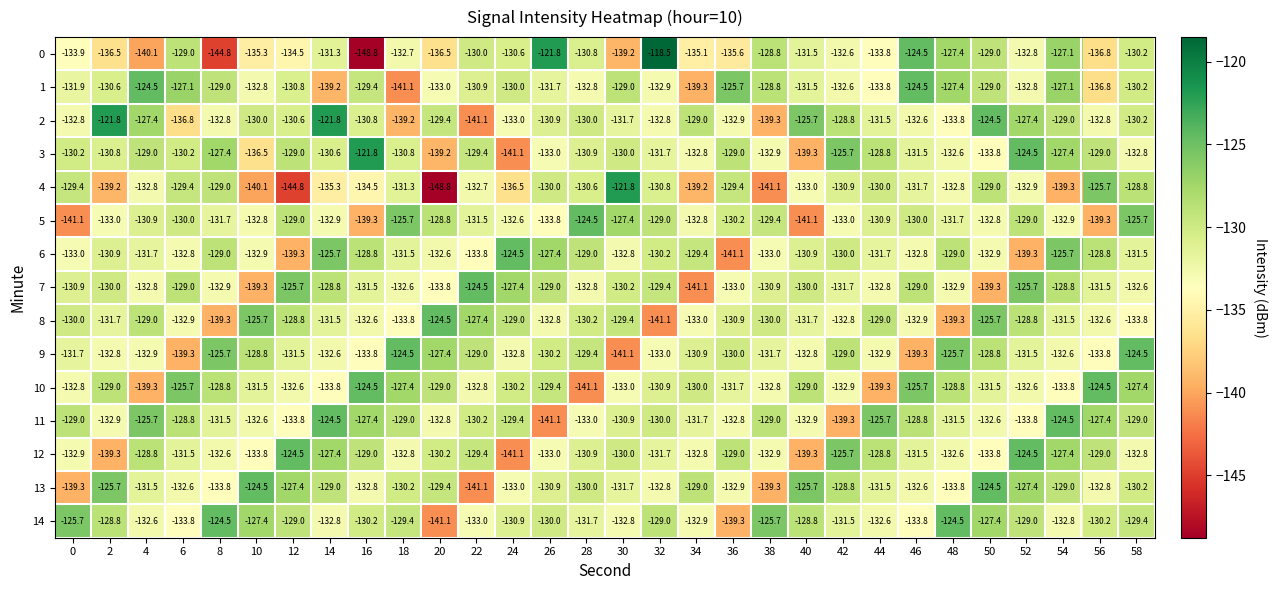

What is the total value across all series at 0?

-1984.6